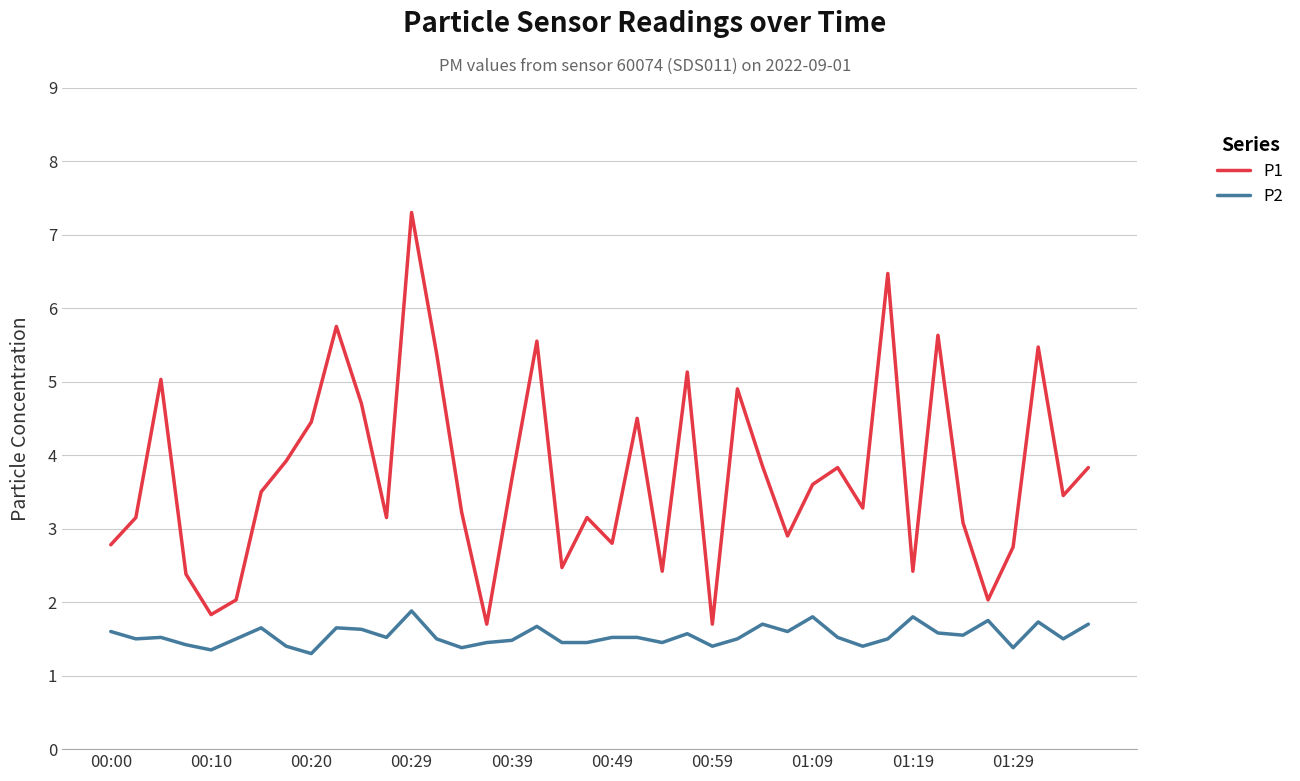

What is the difference between the maximum and minimum values in the P2 series?

0.6